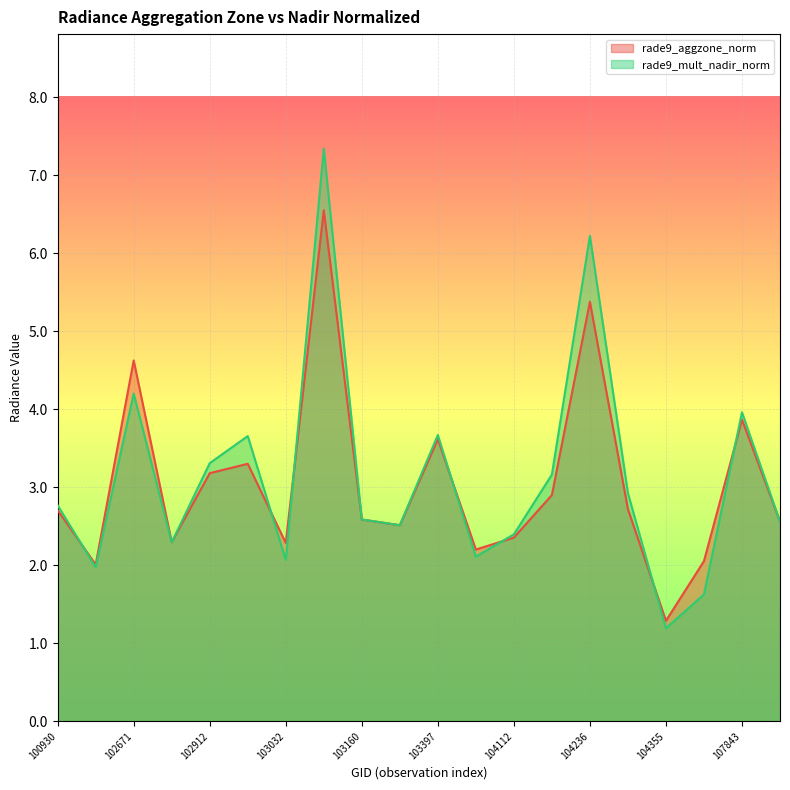

What is the sum of the rade9_mult_nadir_norm values at 102920 and 102671?

7.9